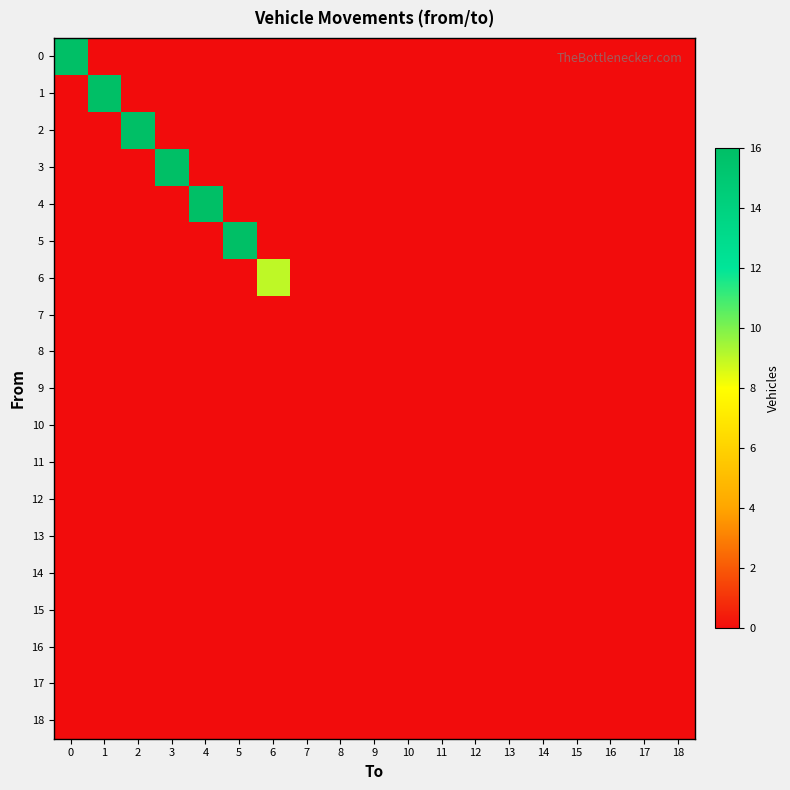

Reading left to right, extract all data points from this chart.

0: 0=16	1=0	2=0	3=0	4=0	5=0	6=0	7=0	8=0	9=0	10=0	11=0	12=0	13=0	14=0	15=0	16=0	17=0	18=0
1: 0=0	1=16	2=0	3=0	4=0	5=0	6=0	7=0	8=0	9=0	10=0	11=0	12=0	13=0	14=0	15=0	16=0	17=0	18=0
2: 0=0	1=0	2=16	3=0	4=0	5=0	6=0	7=0	8=0	9=0	10=0	11=0	12=0	13=0	14=0	15=0	16=0	17=0	18=0
3: 0=0	1=0	2=0	3=16	4=0	5=0	6=0	7=0	8=0	9=0	10=0	11=0	12=0	13=0	14=0	15=0	16=0	17=0	18=0
4: 0=0	1=0	2=0	3=0	4=16	5=0	6=0	7=0	8=0	9=0	10=0	11=0	12=0	13=0	14=0	15=0	16=0	17=0	18=0
5: 0=0	1=0	2=0	3=0	4=0	5=16	6=0	7=0	8=0	9=0	10=0	11=0	12=0	13=0	14=0	15=0	16=0	17=0	18=0
6: 0=0	1=0	2=0	3=0	4=0	5=0	6=9	7=0	8=0	9=0	10=0	11=0	12=0	13=0	14=0	15=0	16=0	17=0	18=0
7: 0=0	1=0	2=0	3=0	4=0	5=0	6=0	7=0	8=0	9=0	10=0	11=0	12=0	13=0	14=0	15=0	16=0	17=0	18=0
8: 0=0	1=0	2=0	3=0	4=0	5=0	6=0	7=0	8=0	9=0	10=0	11=0	12=0	13=0	14=0	15=0	16=0	17=0	18=0
9: 0=0	1=0	2=0	3=0	4=0	5=0	6=0	7=0	8=0	9=0	10=0	11=0	12=0	13=0	14=0	15=0	16=0	17=0	18=0
10: 0=0	1=0	2=0	3=0	4=0	5=0	6=0	7=0	8=0	9=0	10=0	11=0	12=0	13=0	14=0	15=0	16=0	17=0	18=0
11: 0=0	1=0	2=0	3=0	4=0	5=0	6=0	7=0	8=0	9=0	10=0	11=0	12=0	13=0	14=0	15=0	16=0	17=0	18=0
12: 0=0	1=0	2=0	3=0	4=0	5=0	6=0	7=0	8=0	9=0	10=0	11=0	12=0	13=0	14=0	15=0	16=0	17=0	18=0
13: 0=0	1=0	2=0	3=0	4=0	5=0	6=0	7=0	8=0	9=0	10=0	11=0	12=0	13=0	14=0	15=0	16=0	17=0	18=0
14: 0=0	1=0	2=0	3=0	4=0	5=0	6=0	7=0	8=0	9=0	10=0	11=0	12=0	13=0	14=0	15=0	16=0	17=0	18=0
15: 0=0	1=0	2=0	3=0	4=0	5=0	6=0	7=0	8=0	9=0	10=0	11=0	12=0	13=0	14=0	15=0	16=0	17=0	18=0
16: 0=0	1=0	2=0	3=0	4=0	5=0	6=0	7=0	8=0	9=0	10=0	11=0	12=0	13=0	14=0	15=0	16=0	17=0	18=0
17: 0=0	1=0	2=0	3=0	4=0	5=0	6=0	7=0	8=0	9=0	10=0	11=0	12=0	13=0	14=0	15=0	16=0	17=0	18=0
18: 0=0	1=0	2=0	3=0	4=0	5=0	6=0	7=0	8=0	9=0	10=0	11=0	12=0	13=0	14=0	15=0	16=0	17=0	18=0